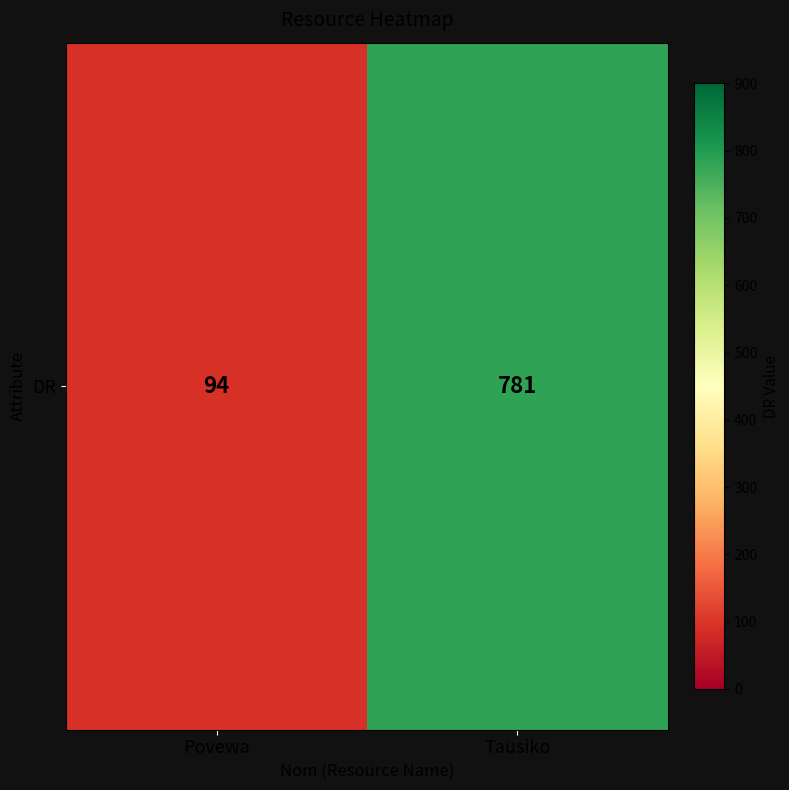

The chart shows a value of 781 at Tausiko. True or false?

True